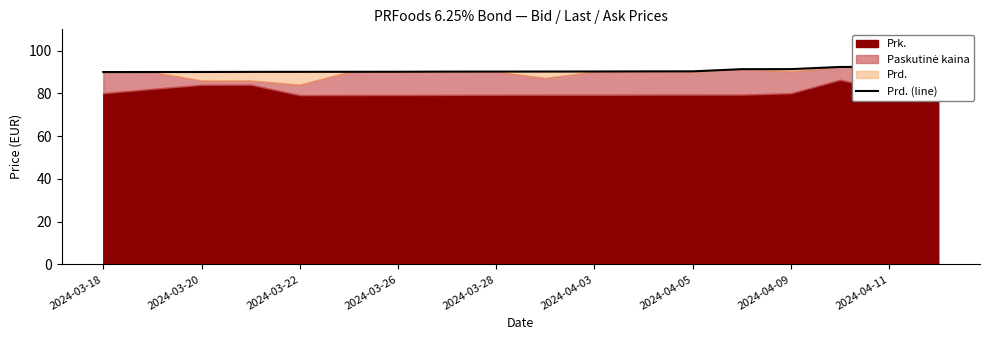

True or false: there are more than 2 points higher than both neighbors.

False